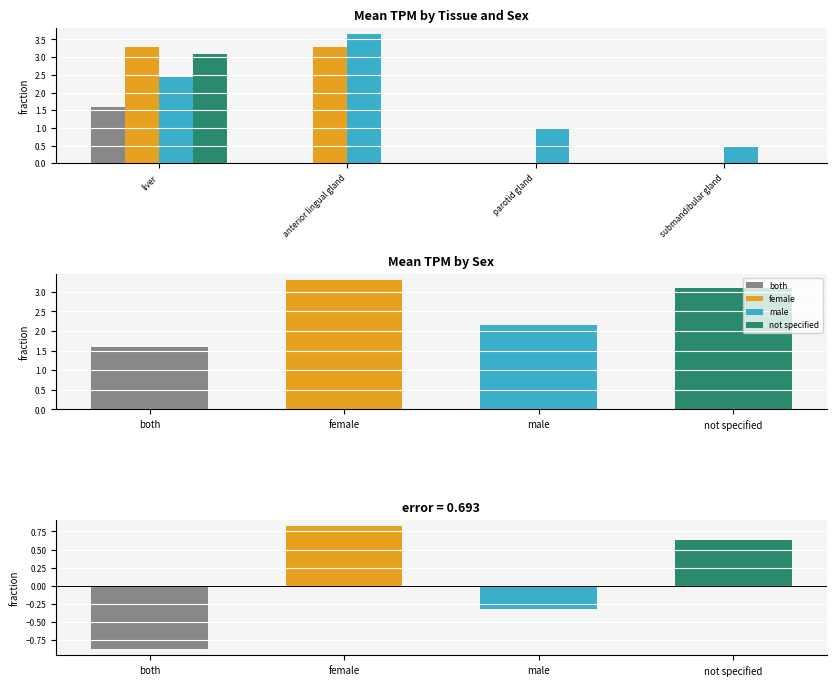

At which category is the sum across all series the highest?

liver